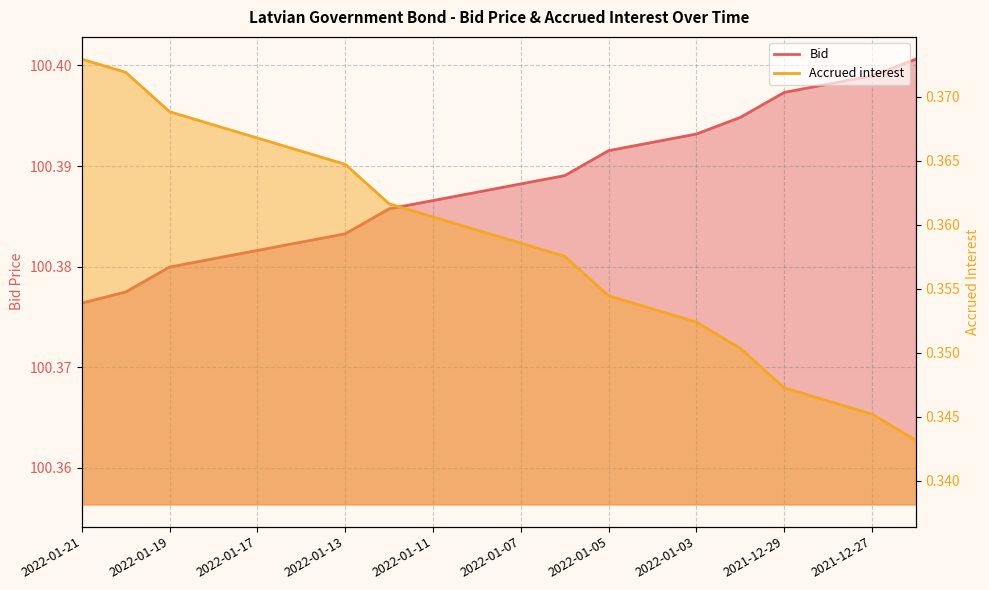

How many series are shown in this chart?

2